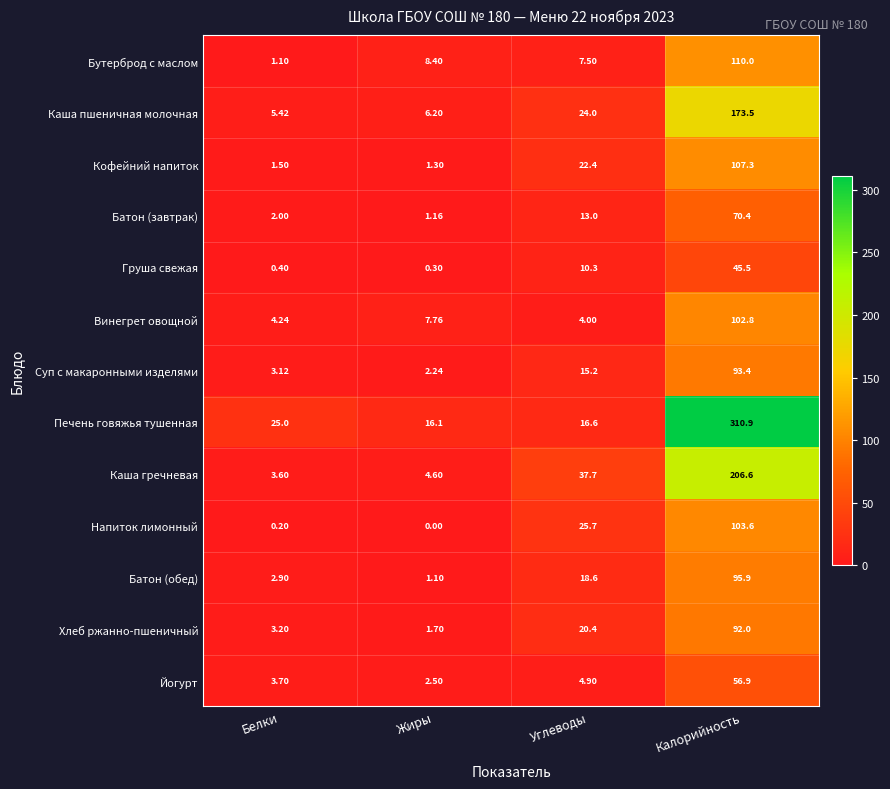

Which series has the widest spread of values?

Печень говяжья тушенная